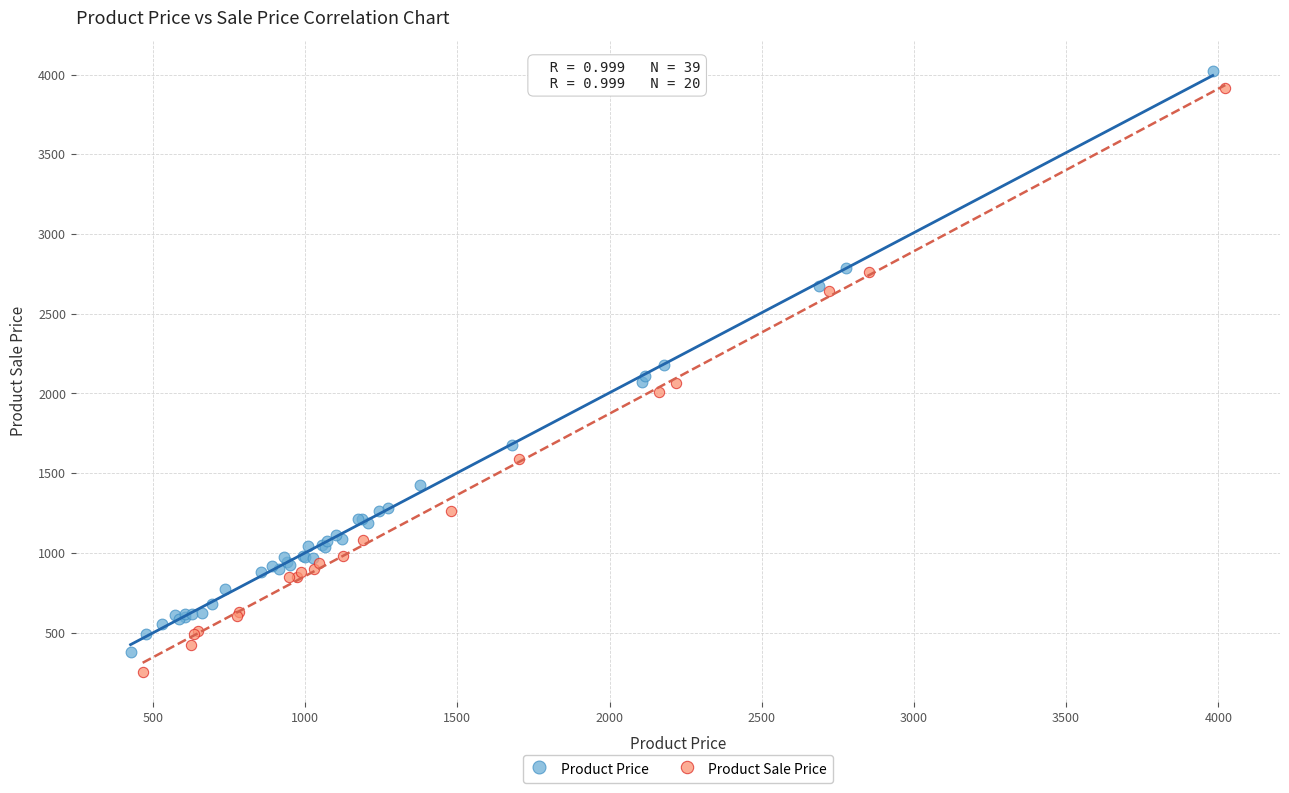

What are all the series names shown in the legend?

Product Price, Product Sale Price